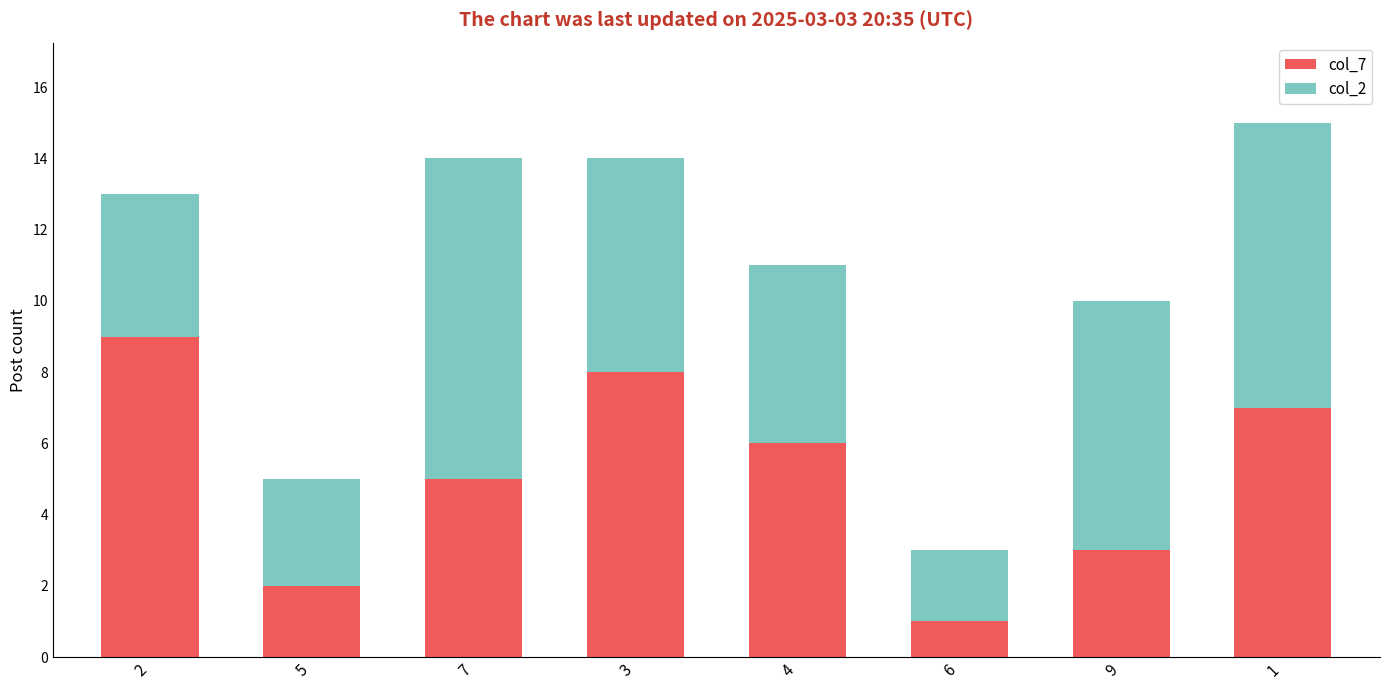

What is the minimum value for col_7?

1